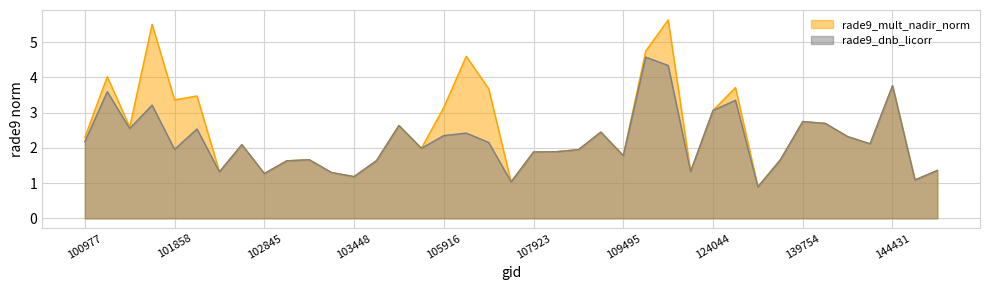

What is the difference between the highest and lowest values at 101986?

0.9